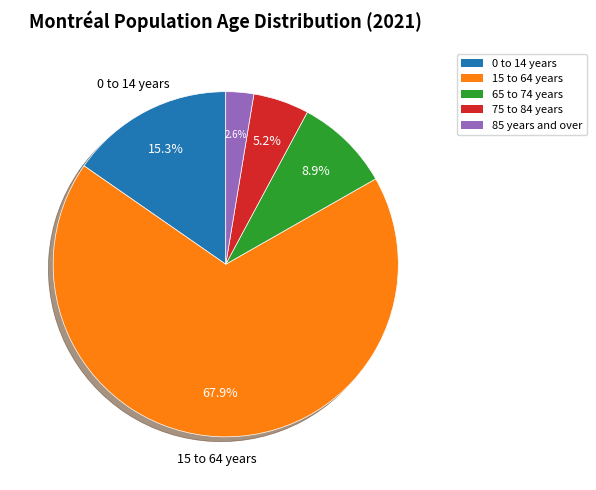

Count the number of slices in the pie.

5